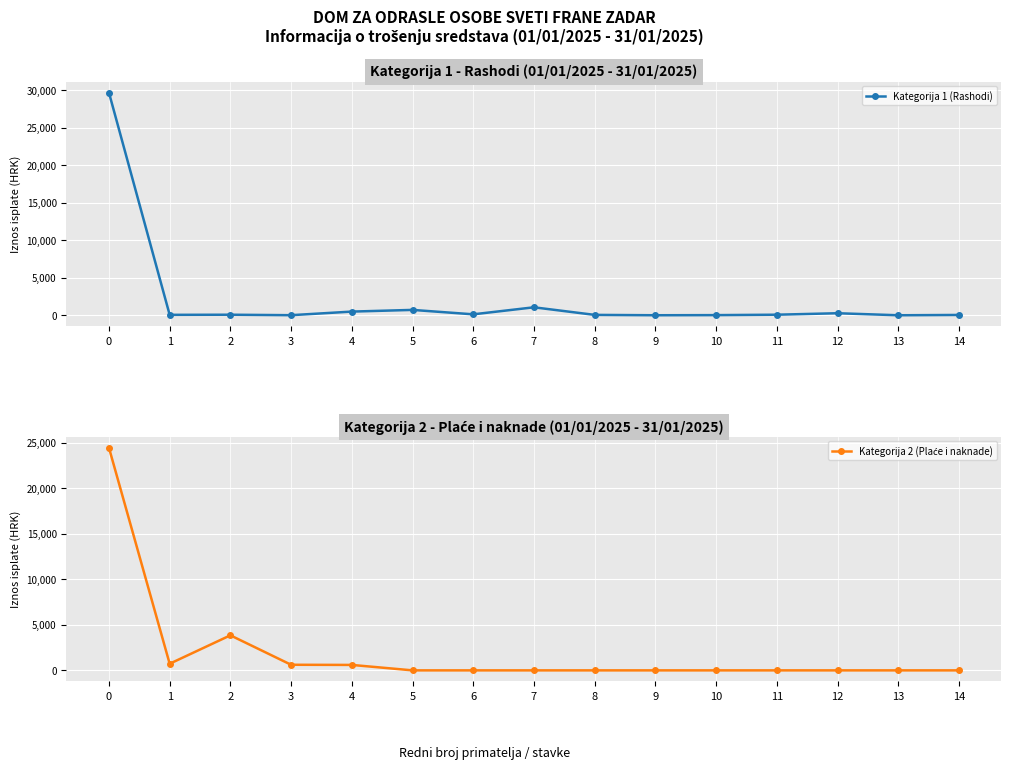

How many lines are shown in the chart?

2